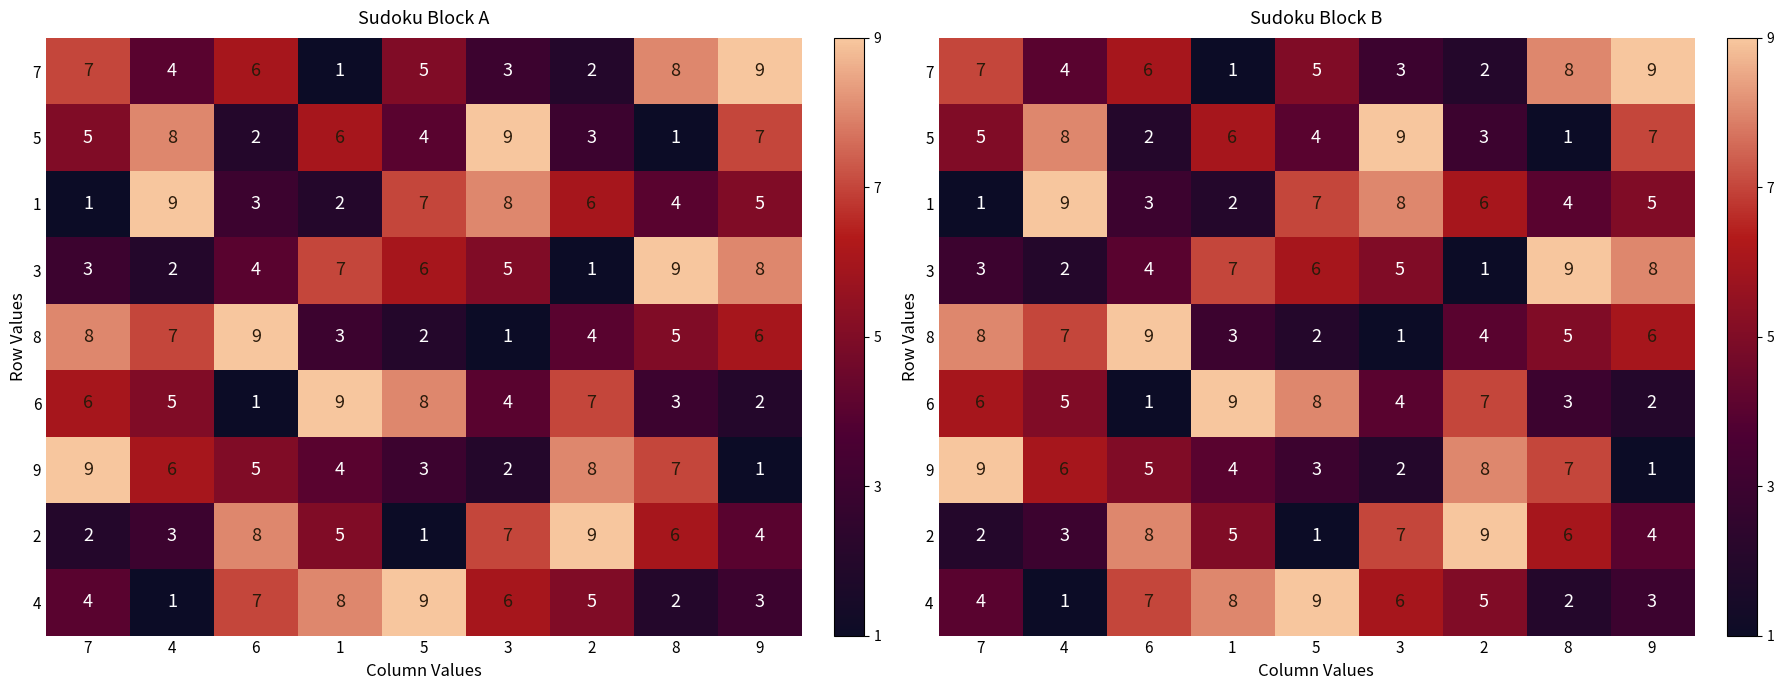

How many values in the 6 series exceed 5?

4